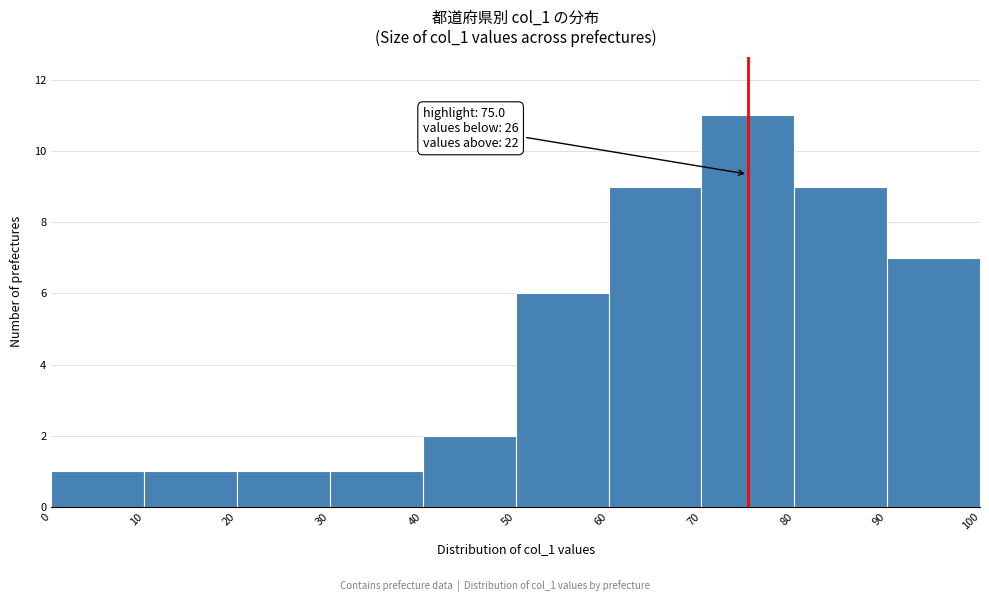

Which range on the x-axis has the tallest bar?

70 to 80